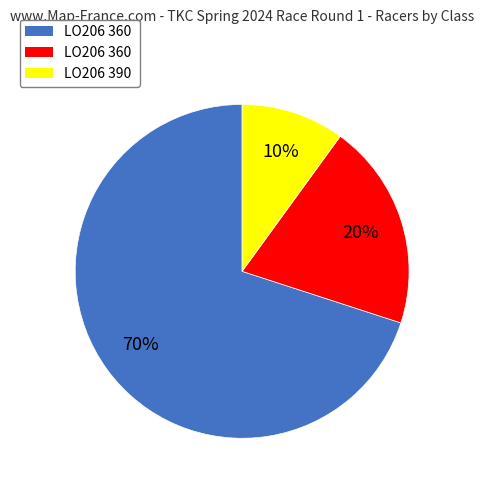

Is there a majority slice in this chart?

Yes